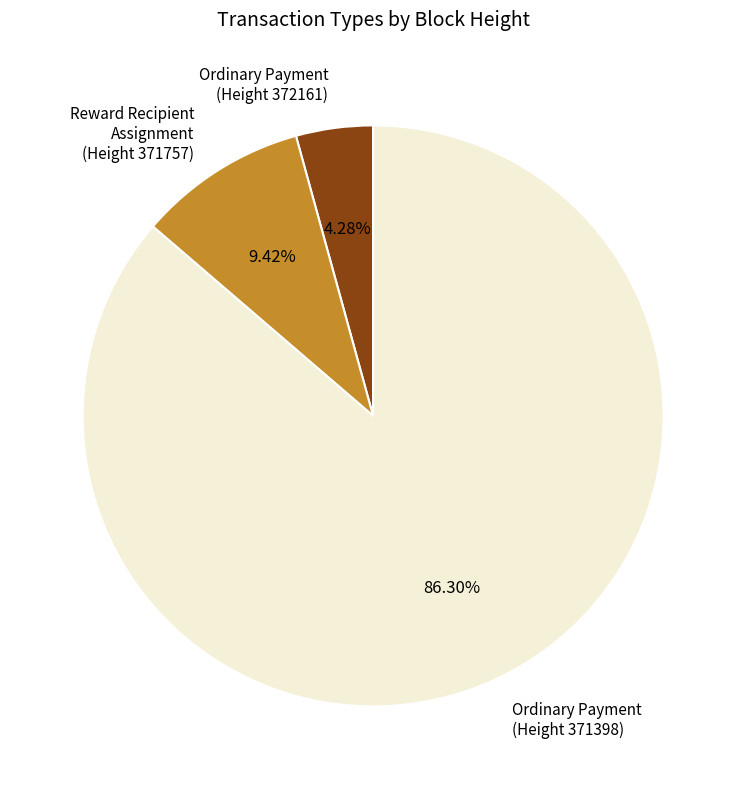

Rank the categories by value from lowest to highest.

Ordinary Payment (Height 372161), Reward Recipient Assignment (Height 371757), Ordinary Payment (Height 371398)